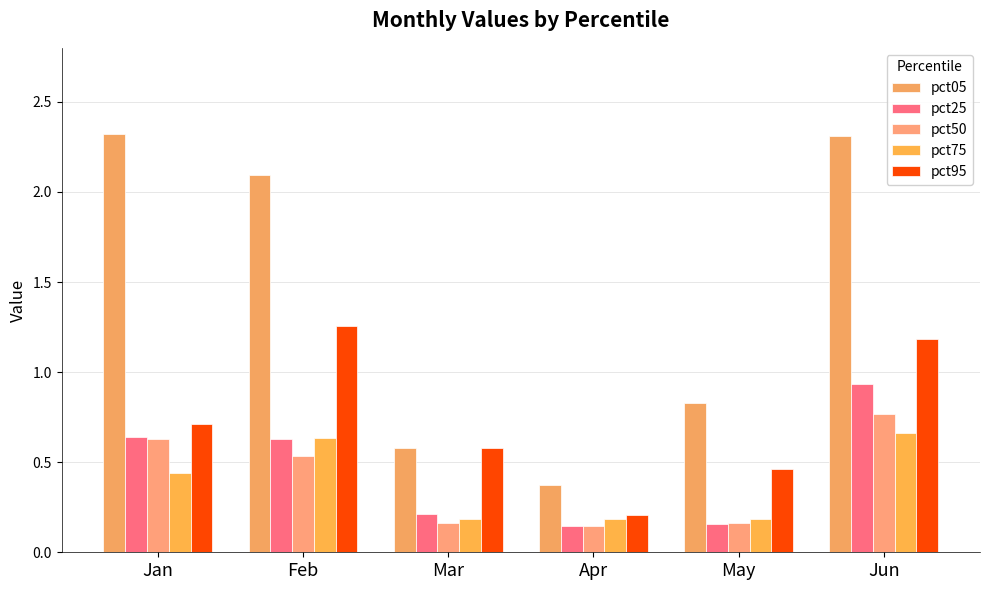

How many data points in pct05 are less than 2?

3